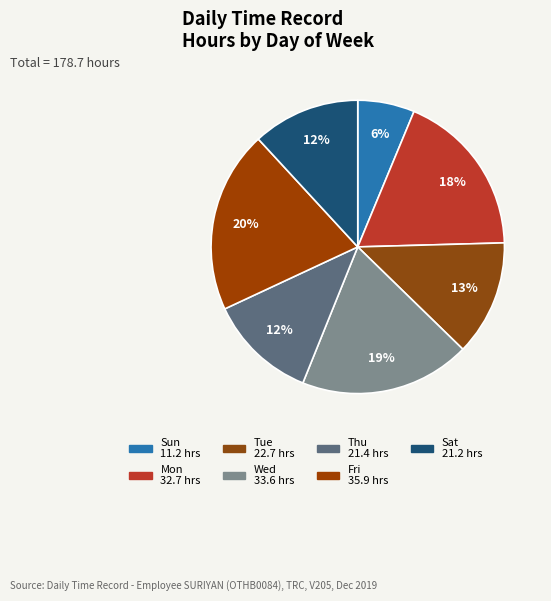

The Fri slice represents 32% of the pie. True or false?

False